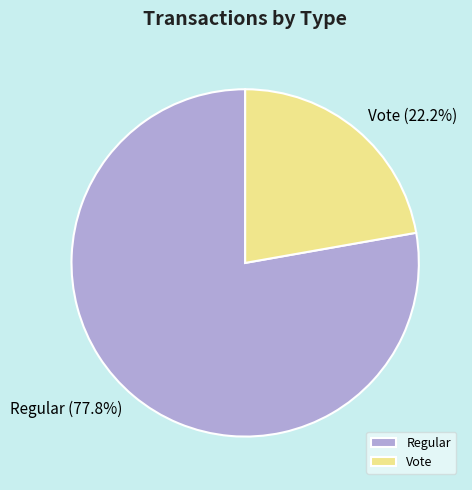

What is the ratio of the value at Vote to the value at Regular?

0.3